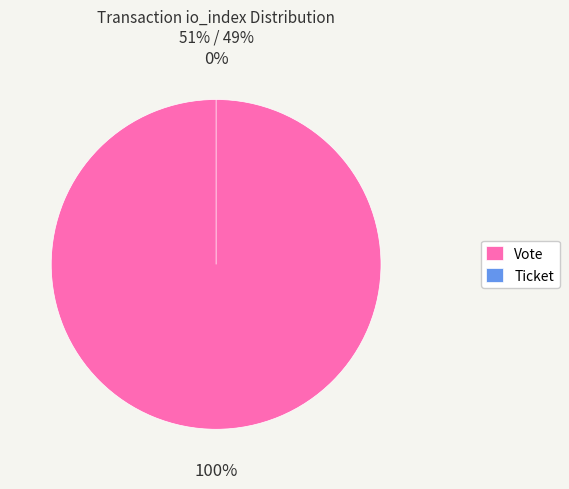

Which category has the smallest portion of the pie?

Ticket (io_index=0)